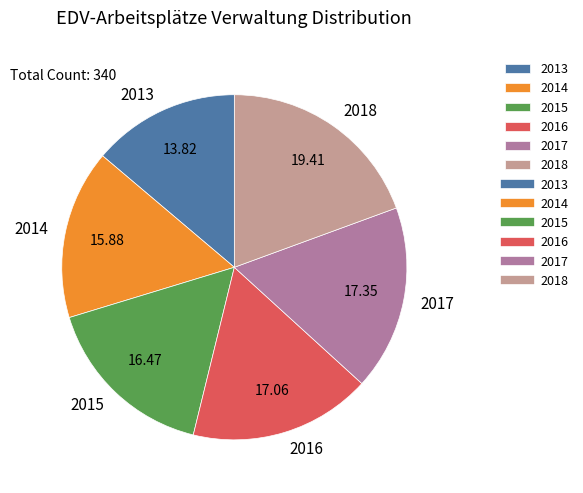

Do 2013 and 2015 together represent more than half of the pie?

No